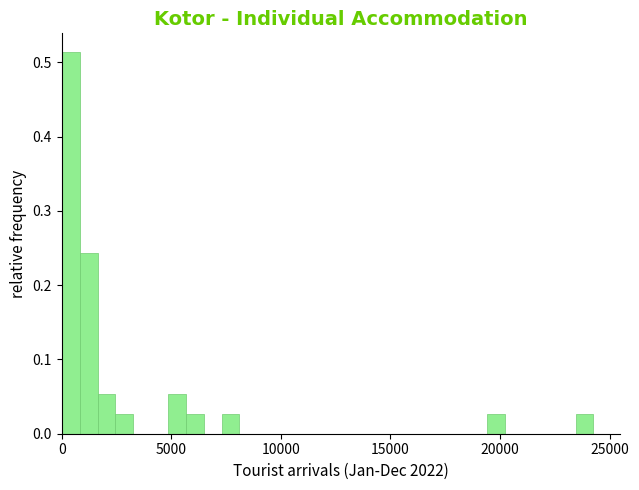

Read against the x-axis, roughly where is the centre of the tallest bar?

500